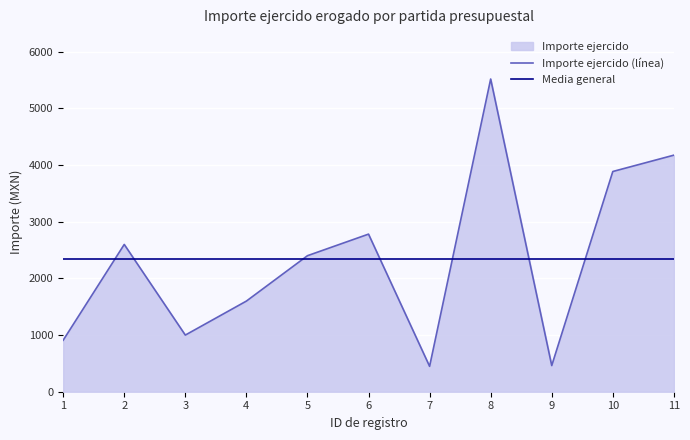

At which category is the sum across all series the highest?

8